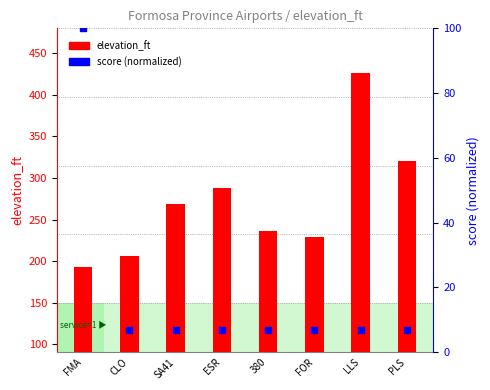

What are all the series names shown in the legend?

elevation_ft, score (normalized)